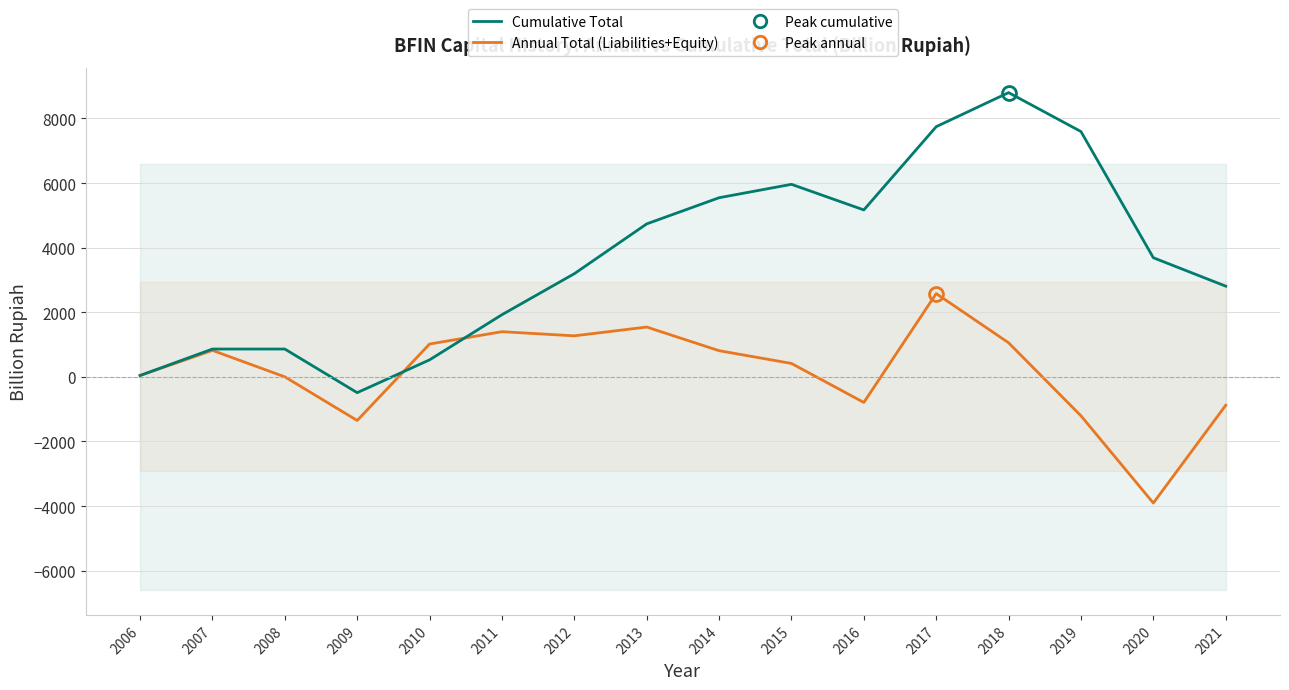

After their last crossing, which series has the higher values: Cumulative Total or Annual Total (Liabilities+Equity)?

Cumulative Total